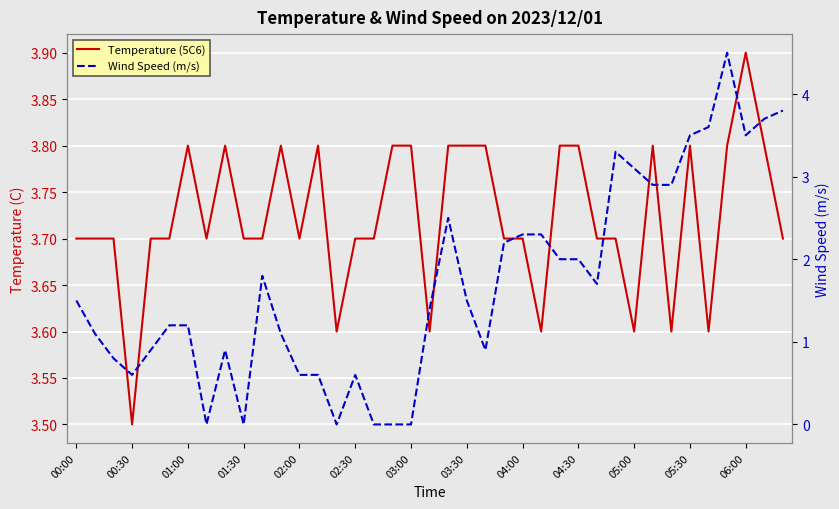

How many lines are shown in the chart?

2